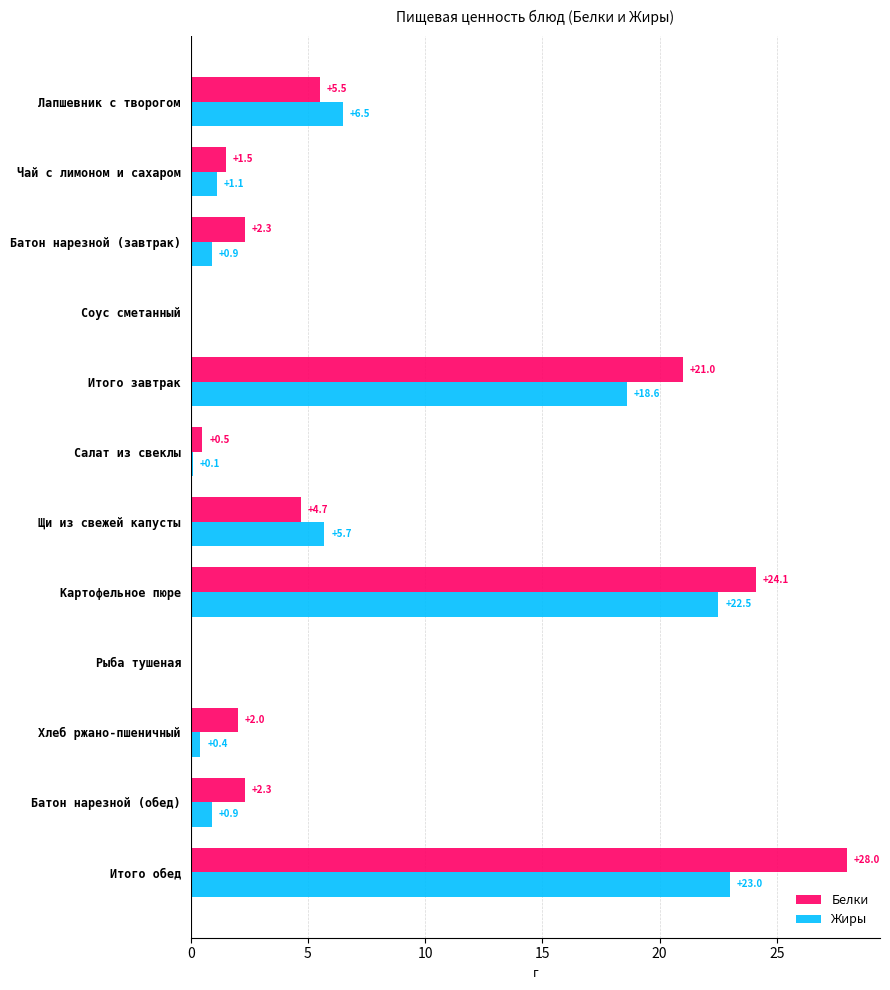

Where is Белки nearest to the value 14?

Итого завтрак